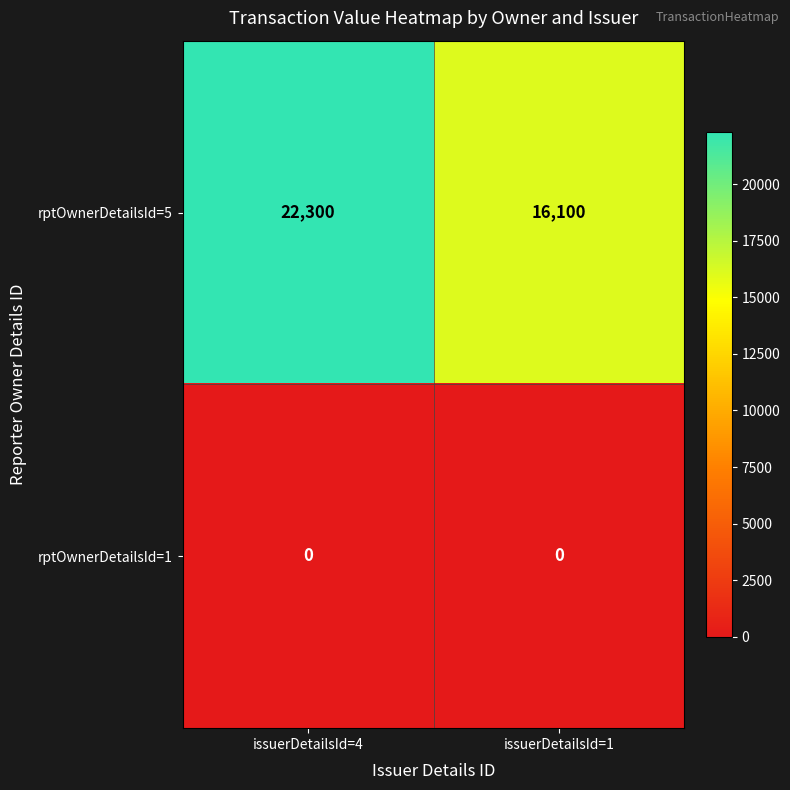

What value does the rptOwnerDetailsId=5 series have at issuerDetailsId=1, to the nearest 10?

16100